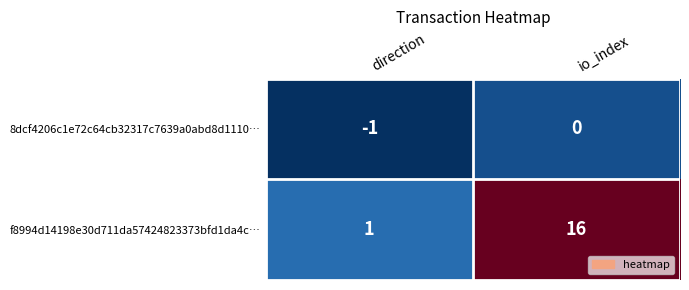

Which category has the highest value across all series?

io_index